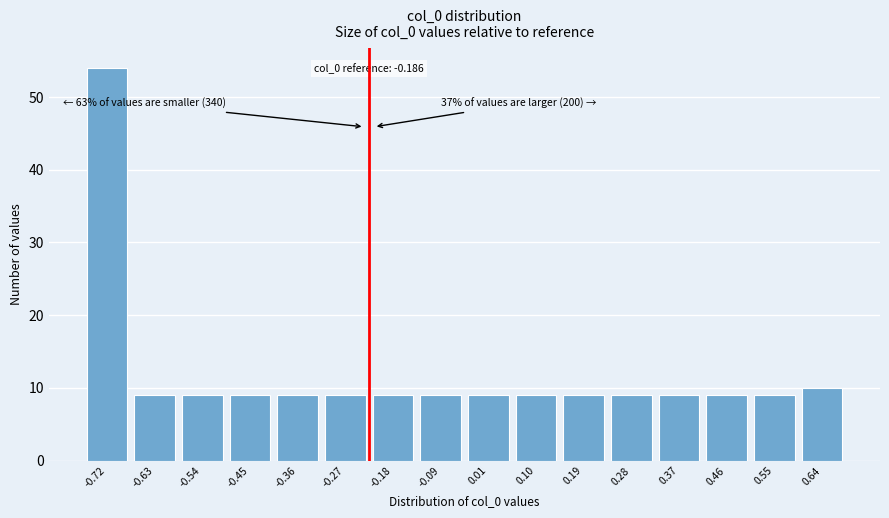

Reading left to right, transcribe all the data shown in this chart.

-0.72=54	-0.63=9	-0.54=9	-0.45=9	-0.36=9	-0.27=9	-0.18=9	-0.09=9	0.01=9	0.10=9	0.19=9	0.28=9	0.37=9	0.46=9	0.55=9	0.64=10